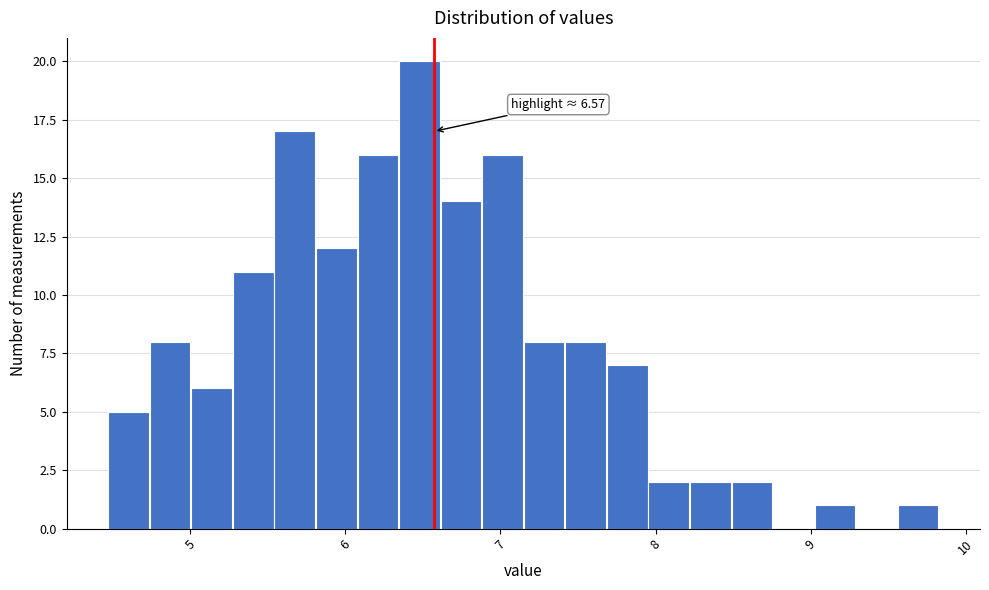

Read against the x-axis, roughly where is the centre of the tallest bar?

6.5